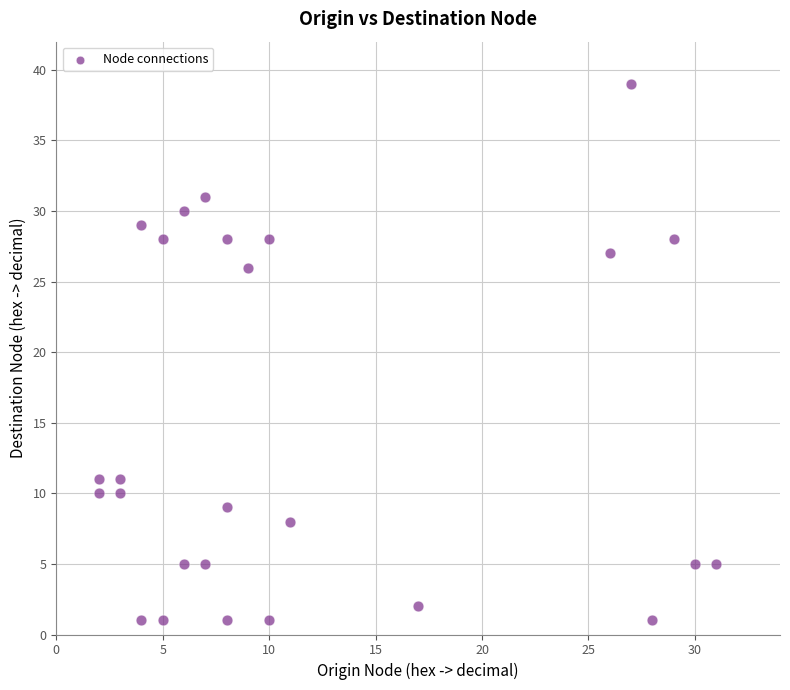

What Y value in the scatter plot is closest to 20?

26